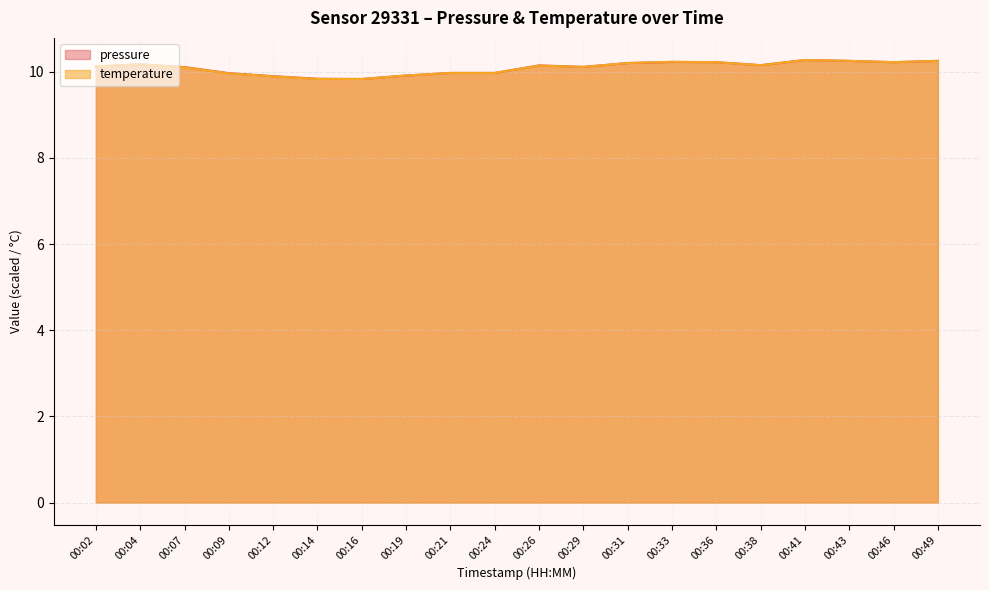

At which label does temperature first exceed 10?

00:02